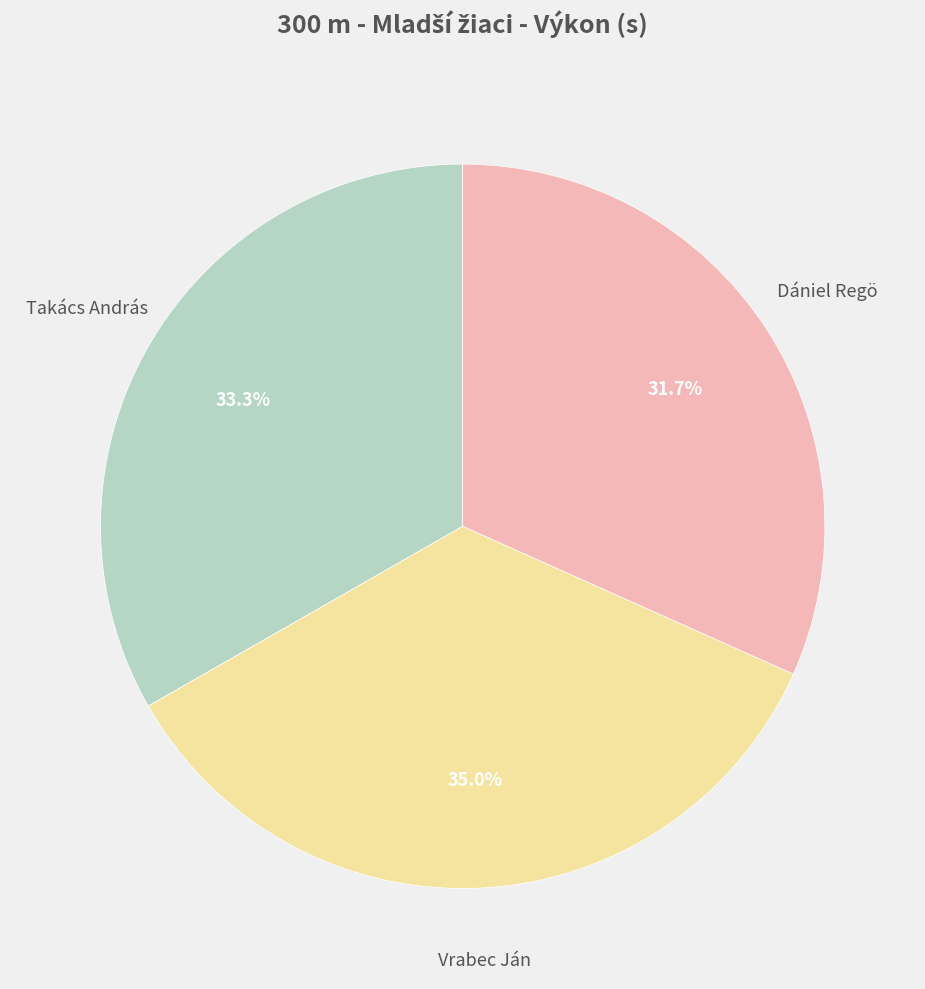

Is there a majority slice in this chart?

No